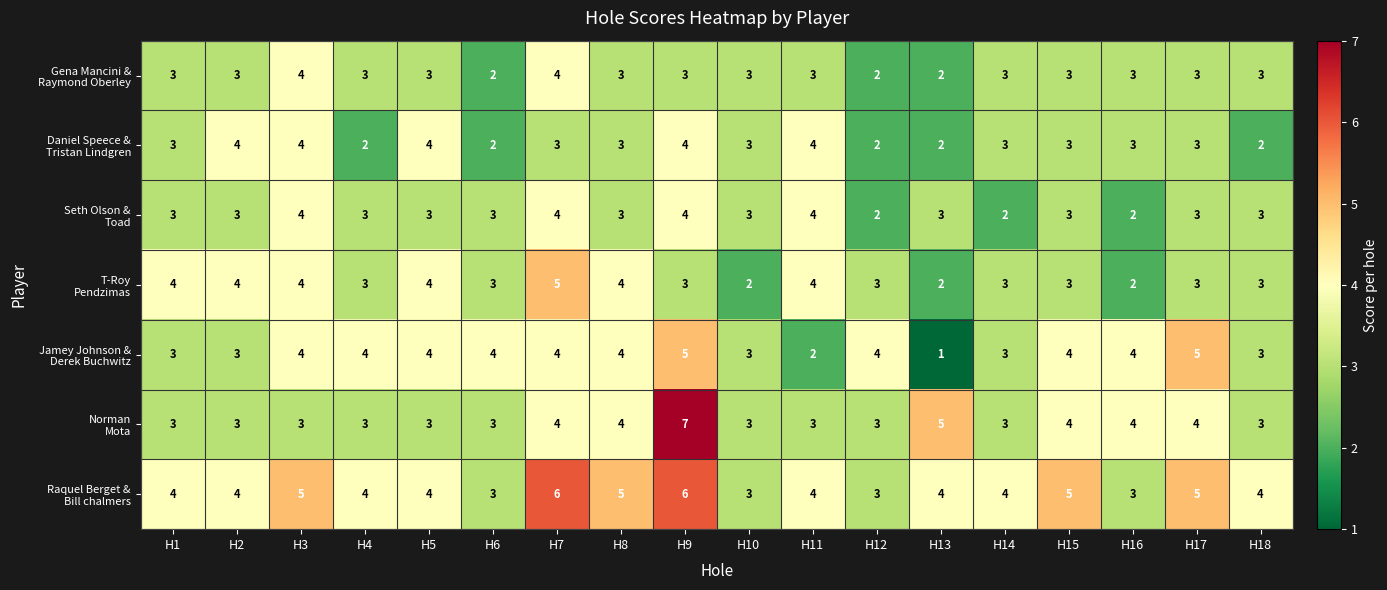

At how many categories does at least one series exceed 1?

18